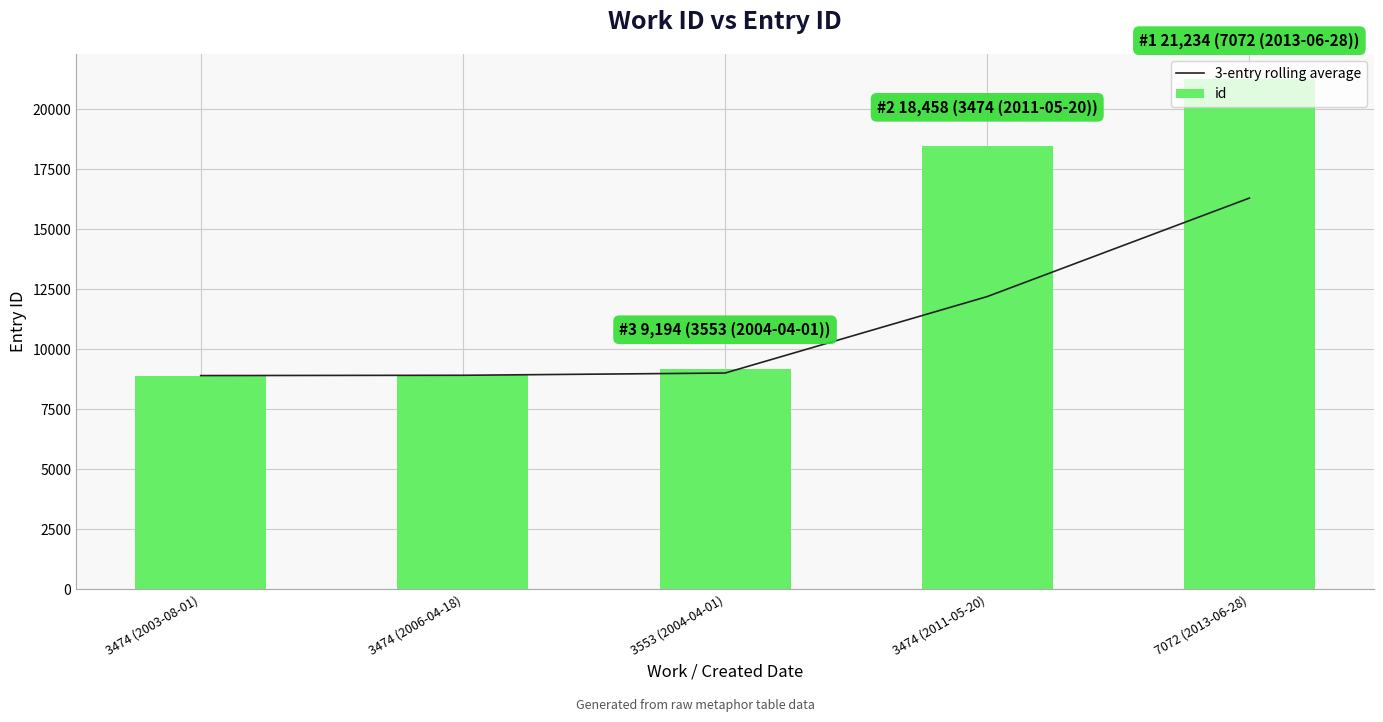

Reading right to left, what are all the values shown in this chart?

3-entry rolling average: 16295.3	12193.0	9008.0	8915.0	8903.0
id: 21234.0	18458.0	9194.0	8927.0	8903.0